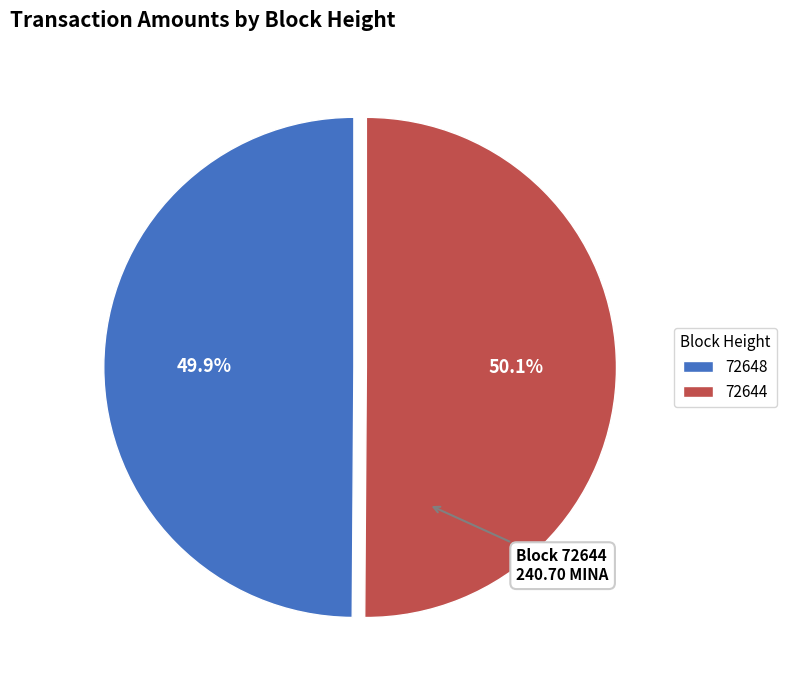

To the nearest percent, what portion does 72648 represent?

50%